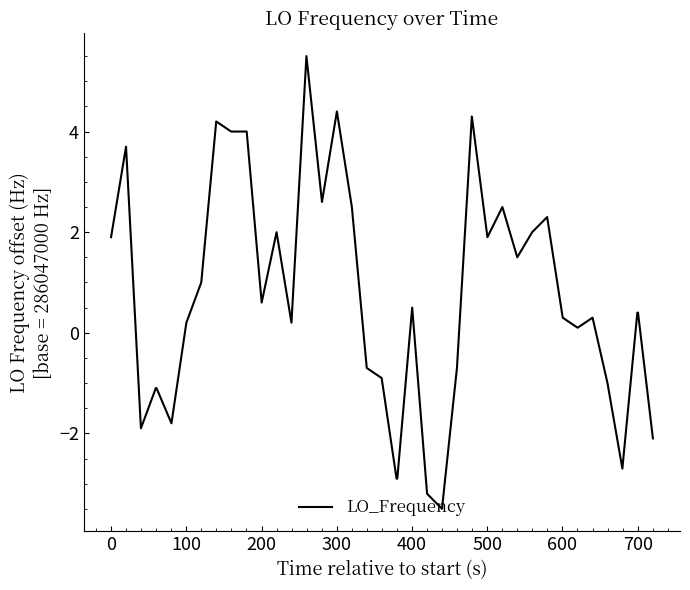

What is the minimum value shown in the chart?

-3.5